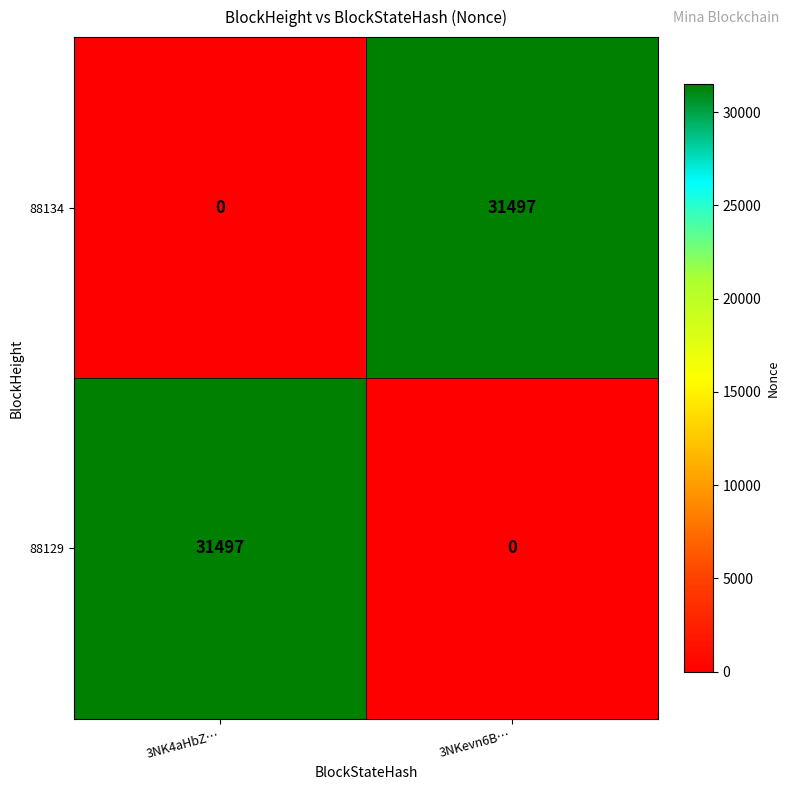

True or false: 88134 has a value of 31497 at 3NKevn6B….

True